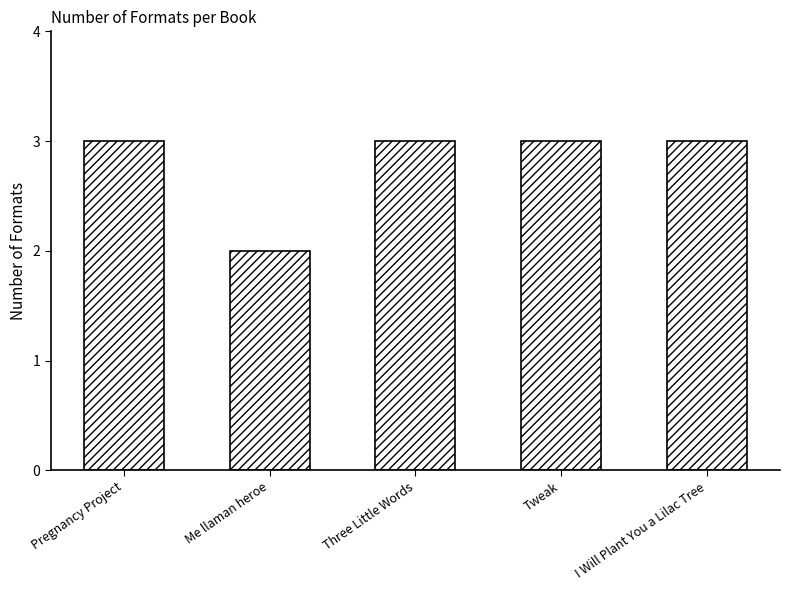

What is the maximum value shown in the chart?

3